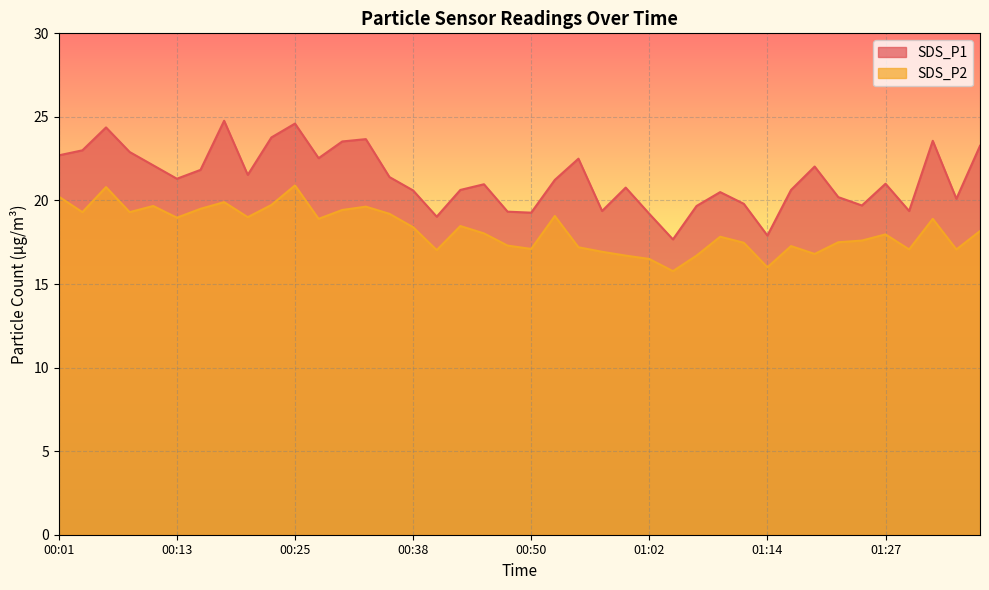

Reading left to right, what are all the values shown in this chart?

SDS_P1: 00:01=22.7	00:03=23.0	00:06=24.4	00:08=22.9	00:10=22.1	00:13=21.3	00:15=21.8	00:18=24.8	00:20=21.5	00:23=23.8	00:25=24.6	00:28=22.5	00:30=23.5	00:33=23.7	00:35=21.4	00:38=20.6	00:40=19.0	00:42=20.6	00:45=21.0	00:47=19.3	00:50=19.3	00:52=21.2	00:55=22.5	00:57=19.4	01:00=20.8	01:02=19.2	01:05=17.7	01:07=19.7	01:10=20.5	01:12=19.8	01:14=17.9	01:17=20.6	01:19=22.0	01:22=20.2	01:24=19.7	01:27=21.0	01:29=19.4	01:32=23.6	01:34=20.1	01:37=23.3
SDS_P2: 00:01=20.2	00:03=19.3	00:06=20.8	00:08=19.3	00:10=19.7	00:13=19.0	00:15=19.5	00:18=19.9	00:20=19.0	00:23=19.7	00:25=20.9	00:28=18.9	00:30=19.4	00:33=19.6	00:35=19.2	00:38=18.4	00:40=17.0	00:42=18.5	00:45=18.0	00:47=17.3	00:50=17.1	00:52=19.1	00:55=17.2	00:57=16.9	01:00=16.7	01:02=16.5	01:05=15.8	01:07=16.7	01:10=17.8	01:12=17.5	01:14=16.0	01:17=17.3	01:19=16.8	01:22=17.5	01:24=17.6	01:27=18.0	01:29=17.1	01:32=18.9	01:34=17.1	01:37=18.2